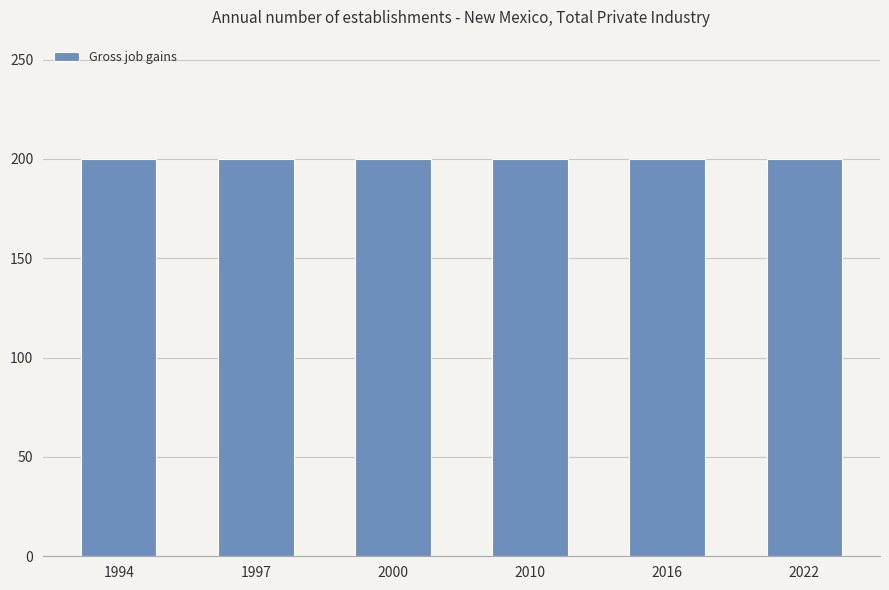

At which category is the sum across all series the highest?

1994